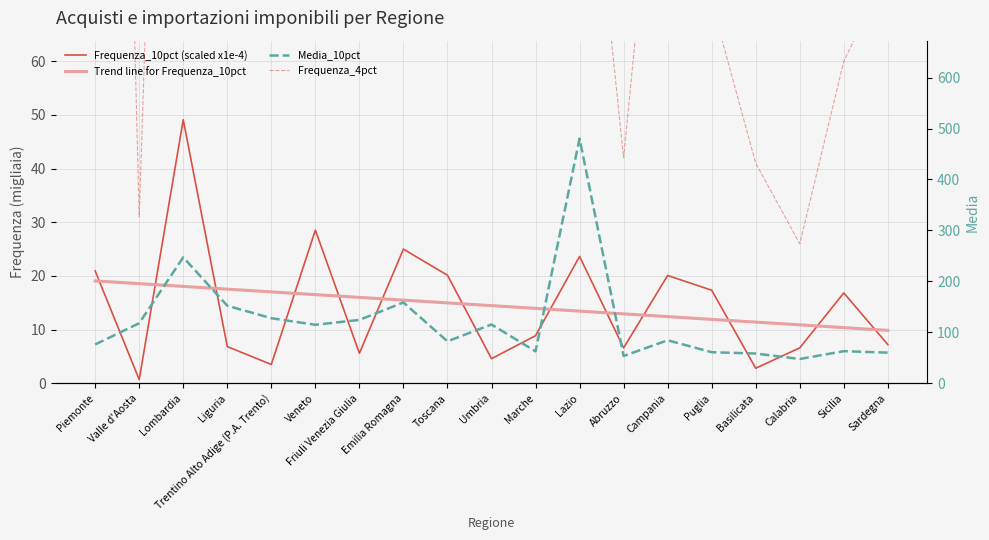

Is the value of Frequenza_10pct (scaled x1e-4) at Calabria greater than the value of Frequenza_4pct at Piemonte?

No